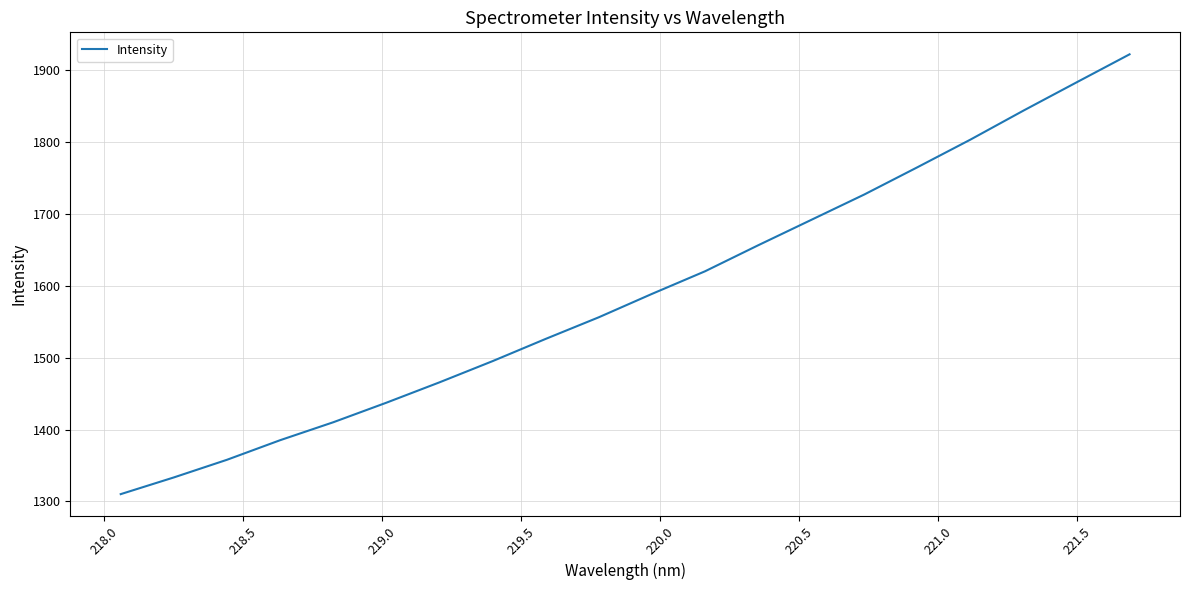

What is the difference between the maximum and minimum values?

612.1